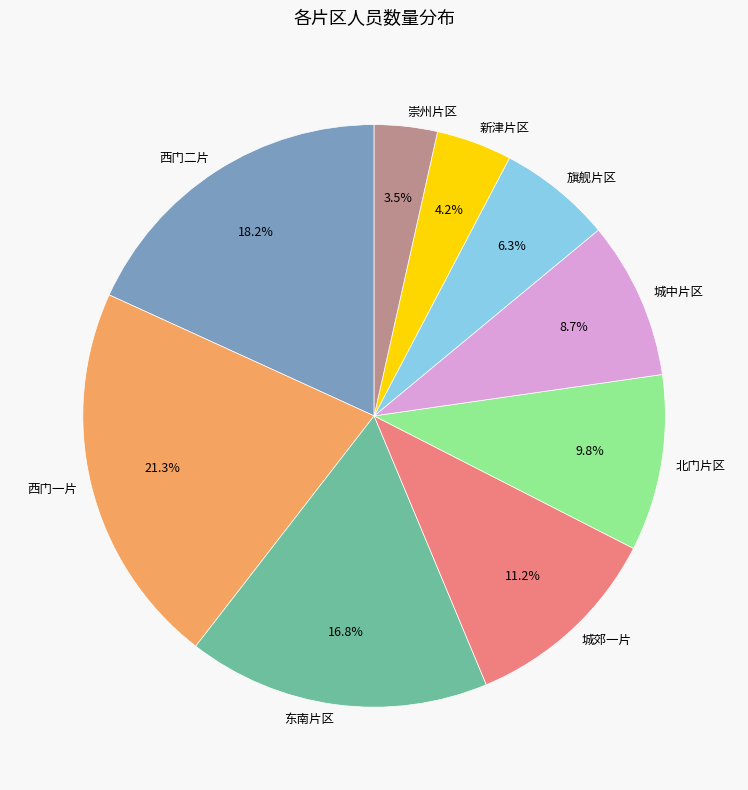

Which slice is the smallest?

崇州片区